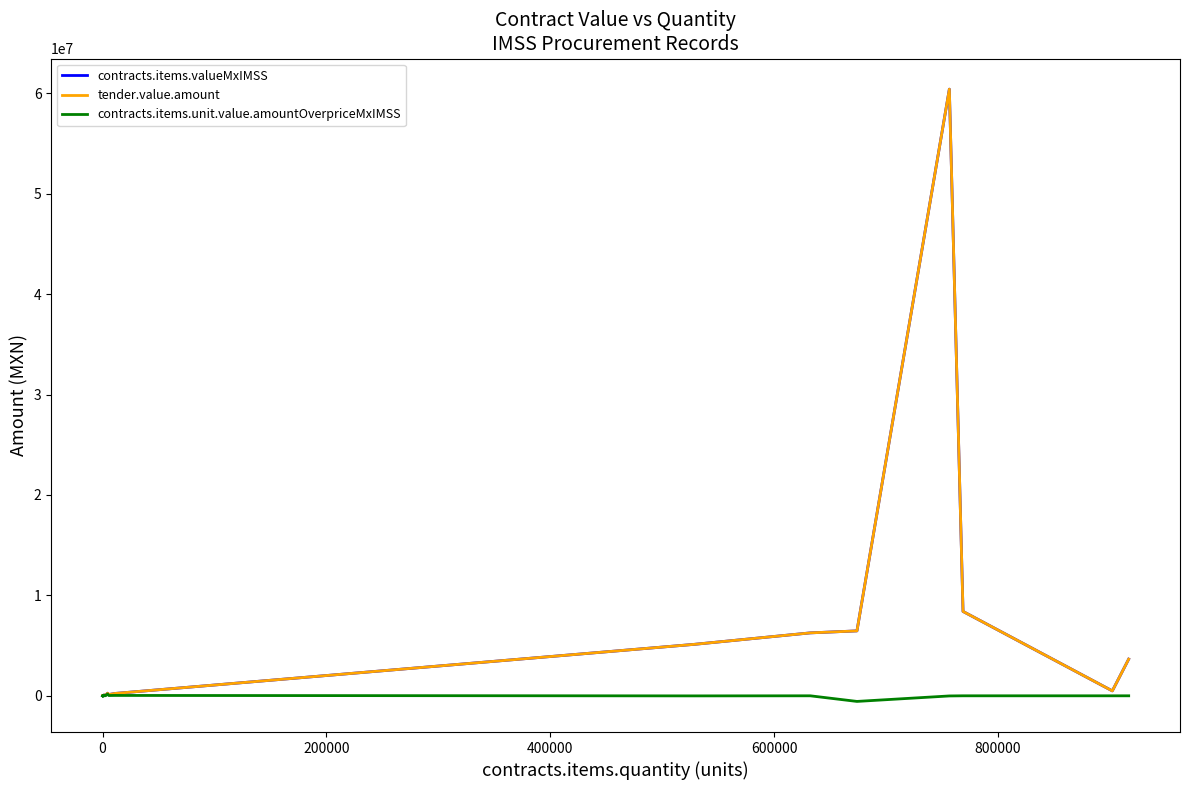

True or false: contracts.items.valueMxIMSS and tender.value.amount intersect in this chart.

False